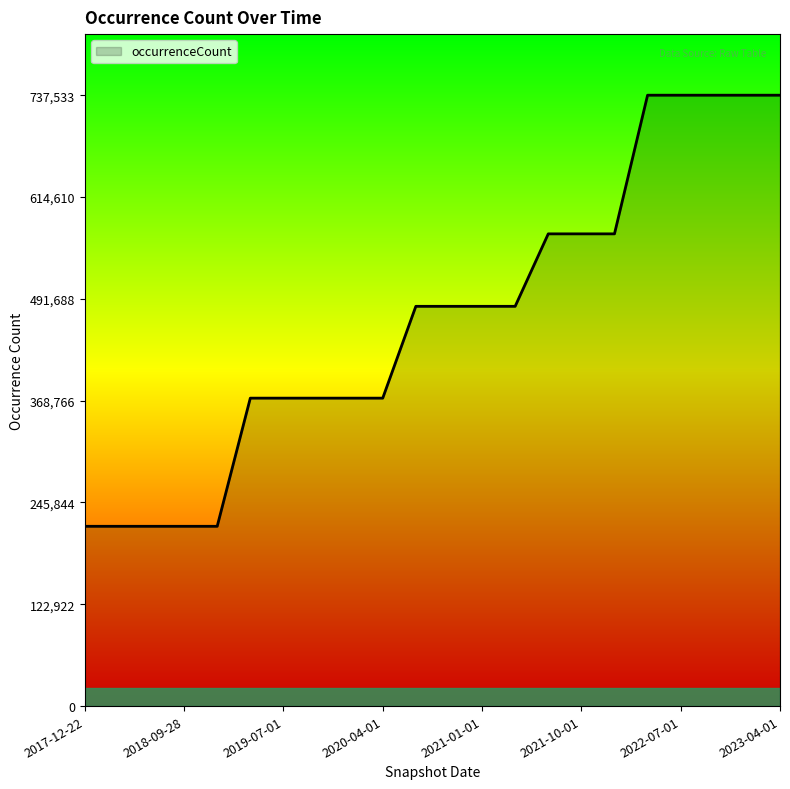

What is the difference between the second highest and minimum values?

520476